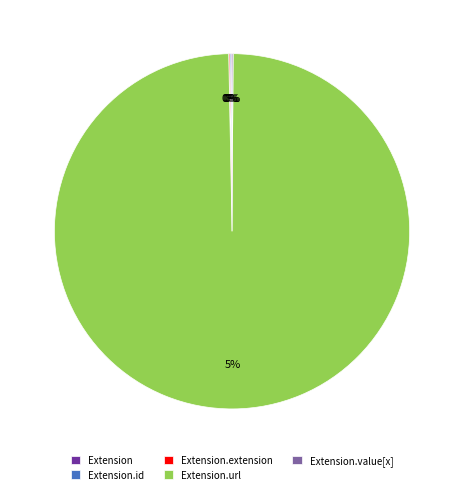

Between Extension and Extension.url, which is larger?

Extension.url